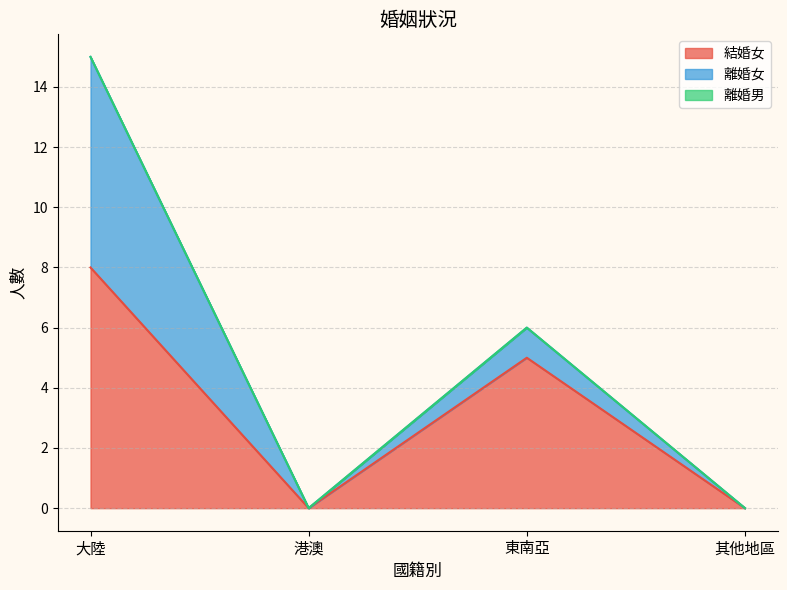

True or false: 結婚女 has more than 2 points higher than both neighbors.

False